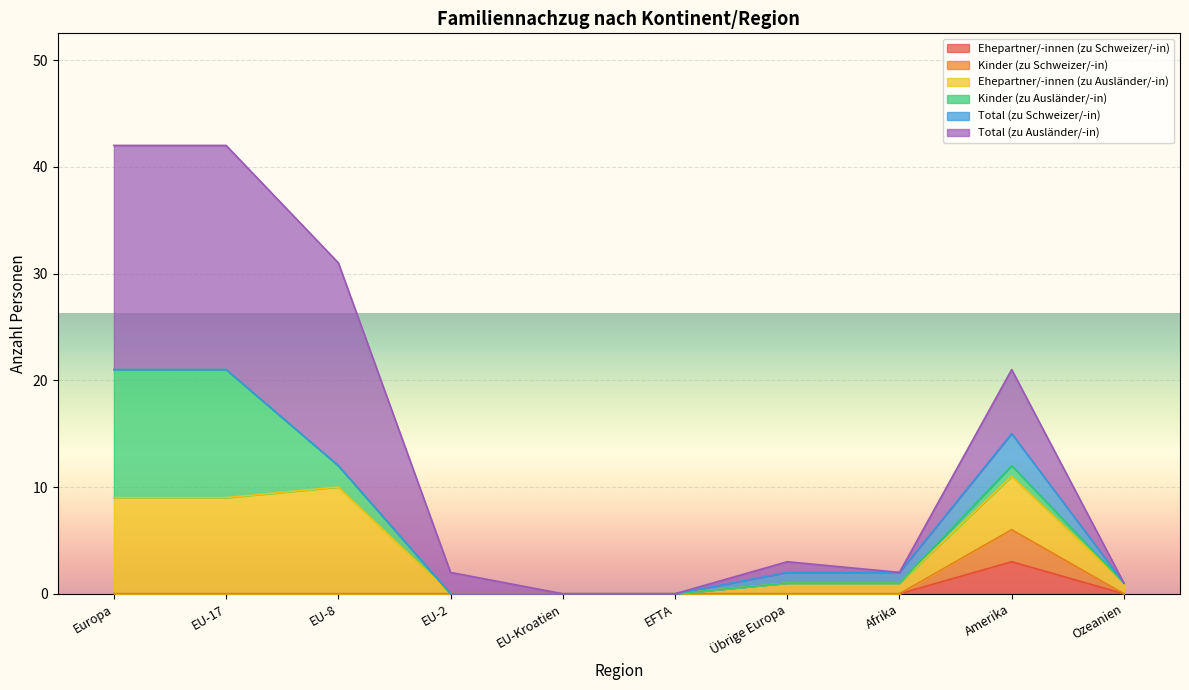

How many lines are shown in the chart?

6